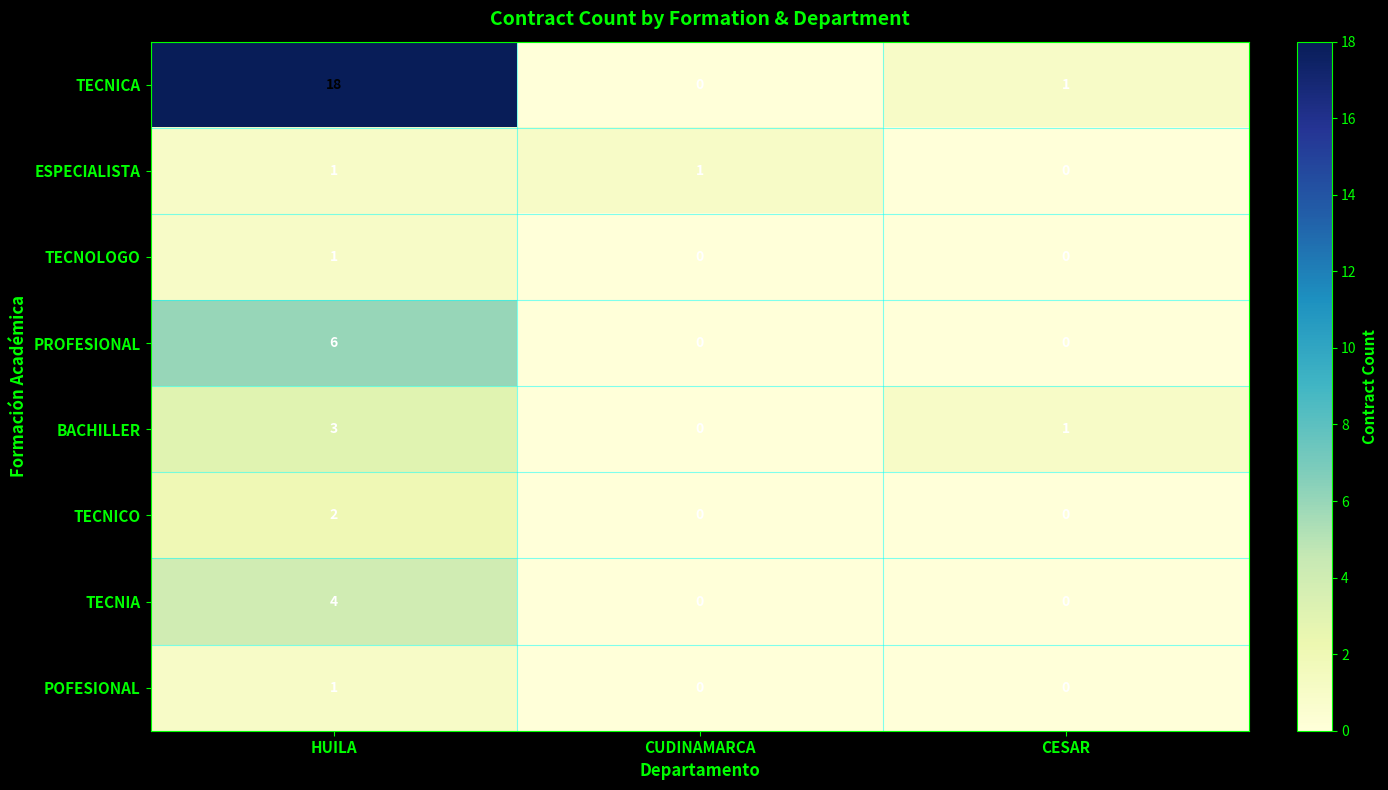

At which category is the sum across all series the highest?

HUILA